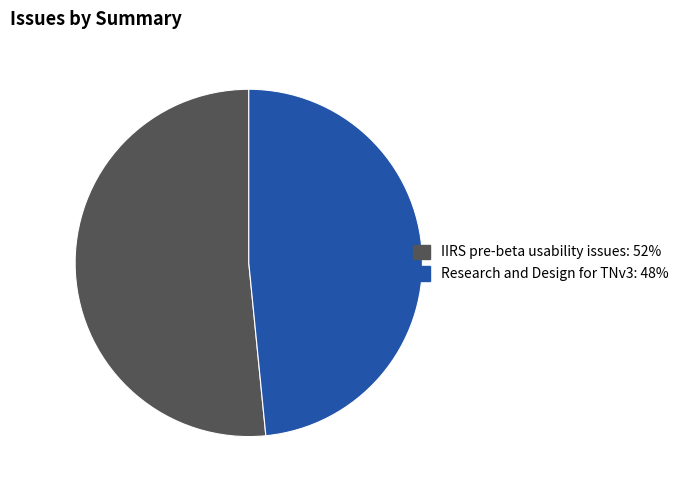

What is the majority slice?

IIRS pre-beta usability issues